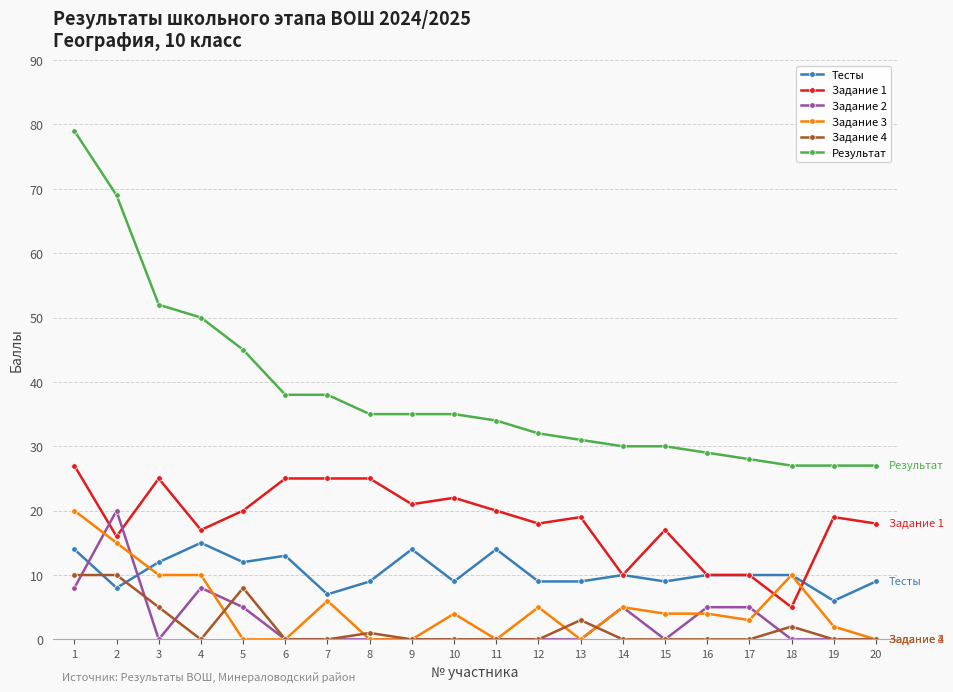

The Задание 4 series shows 0 at 14. True or false?

True